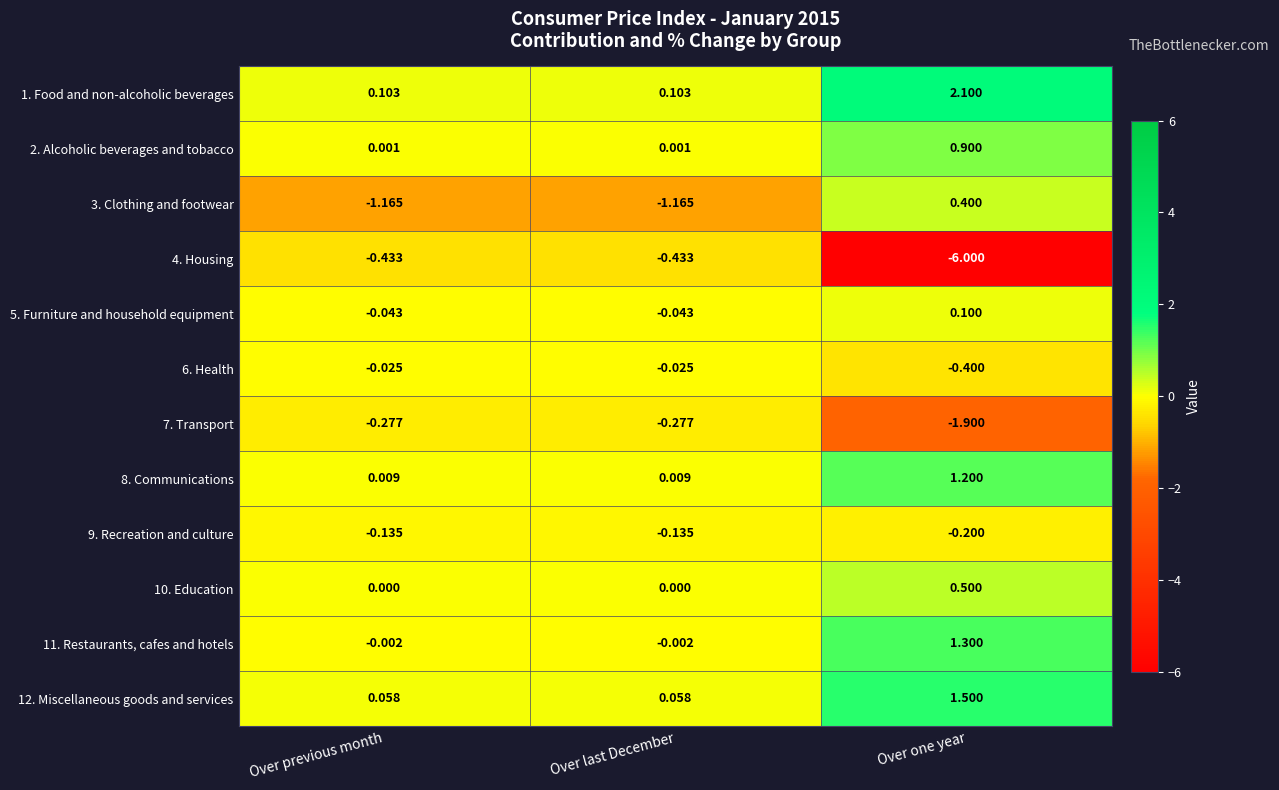

At which category does the chart reach its minimum across all series?

Over one year